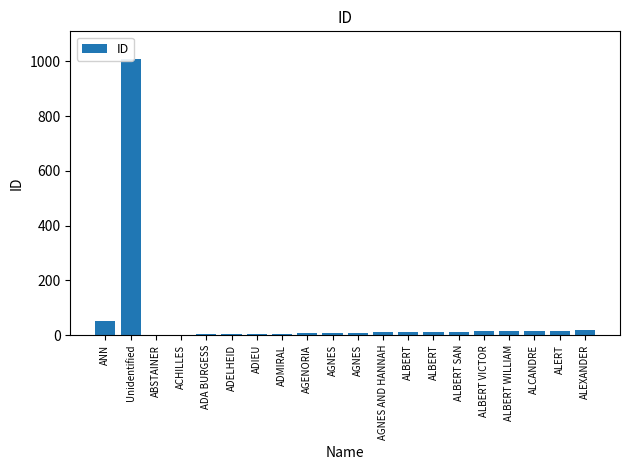

Is it true that the value at ALBERT SAN is 6?

False